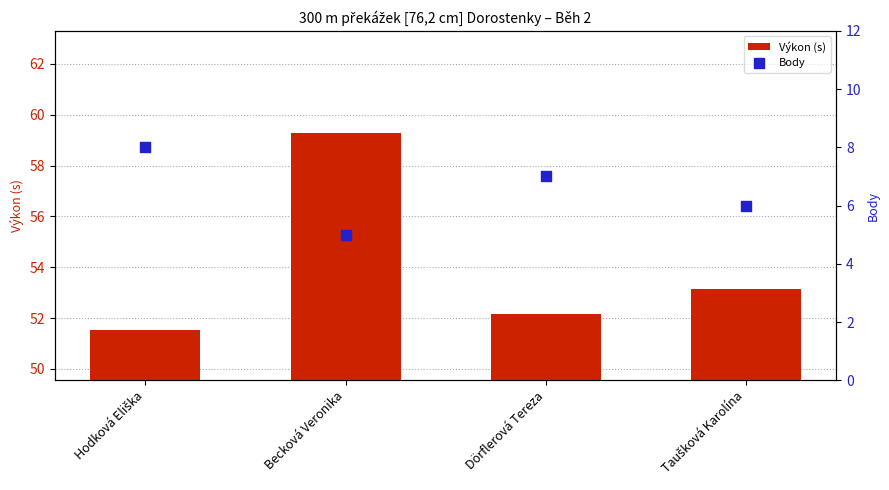

Which series has the widest spread of Y values?

Výkon (s)